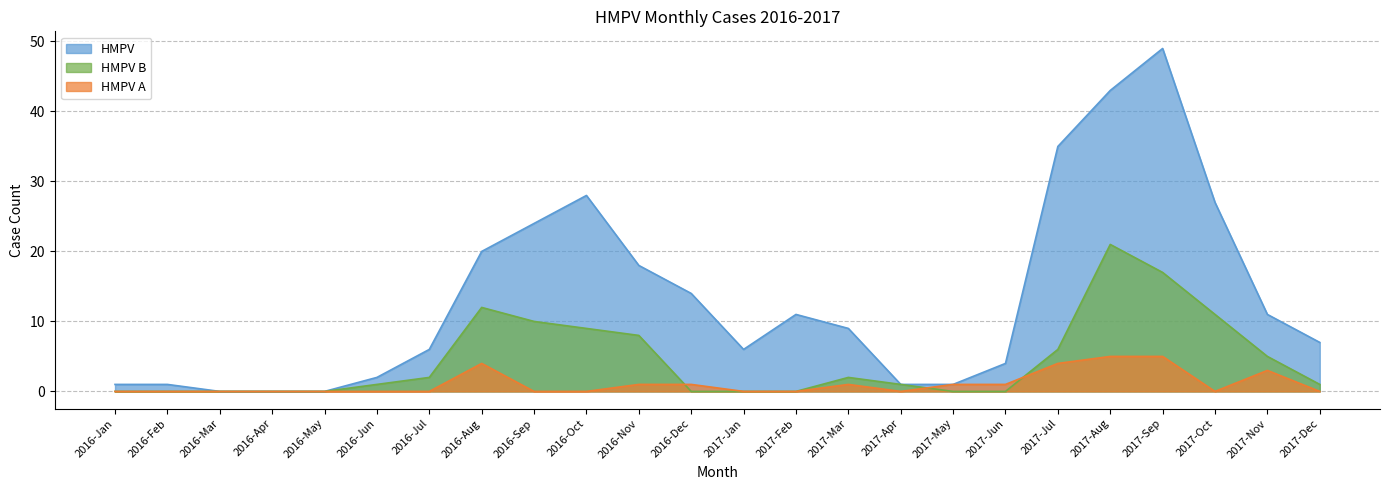

The HMPV series shows 16 at 2017-Sep. True or false?

False